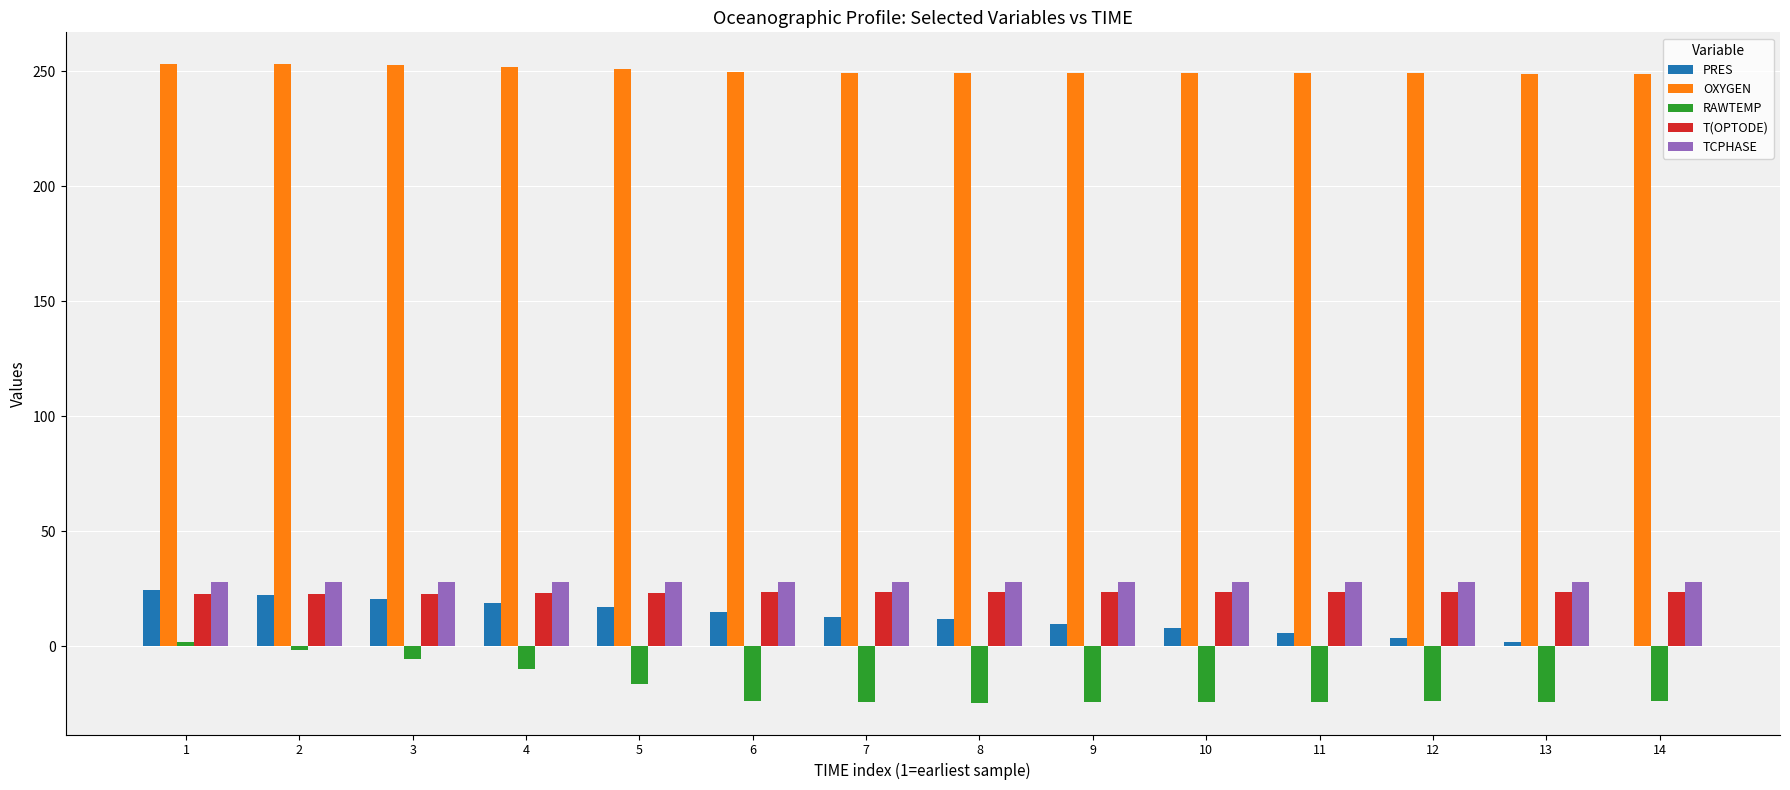

What is the sum of all PRES values?

172.4